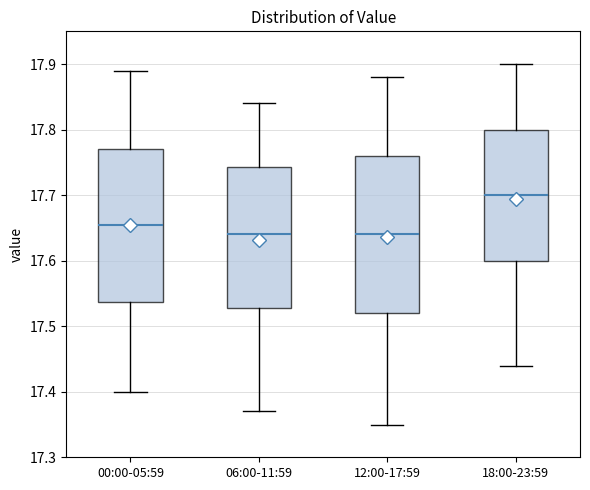

Where does the upper whisker of the box for 06:00-11:59 end on the y-axis? The values are not printed on the chart, so give them approximately, as read against the axis.

17.84